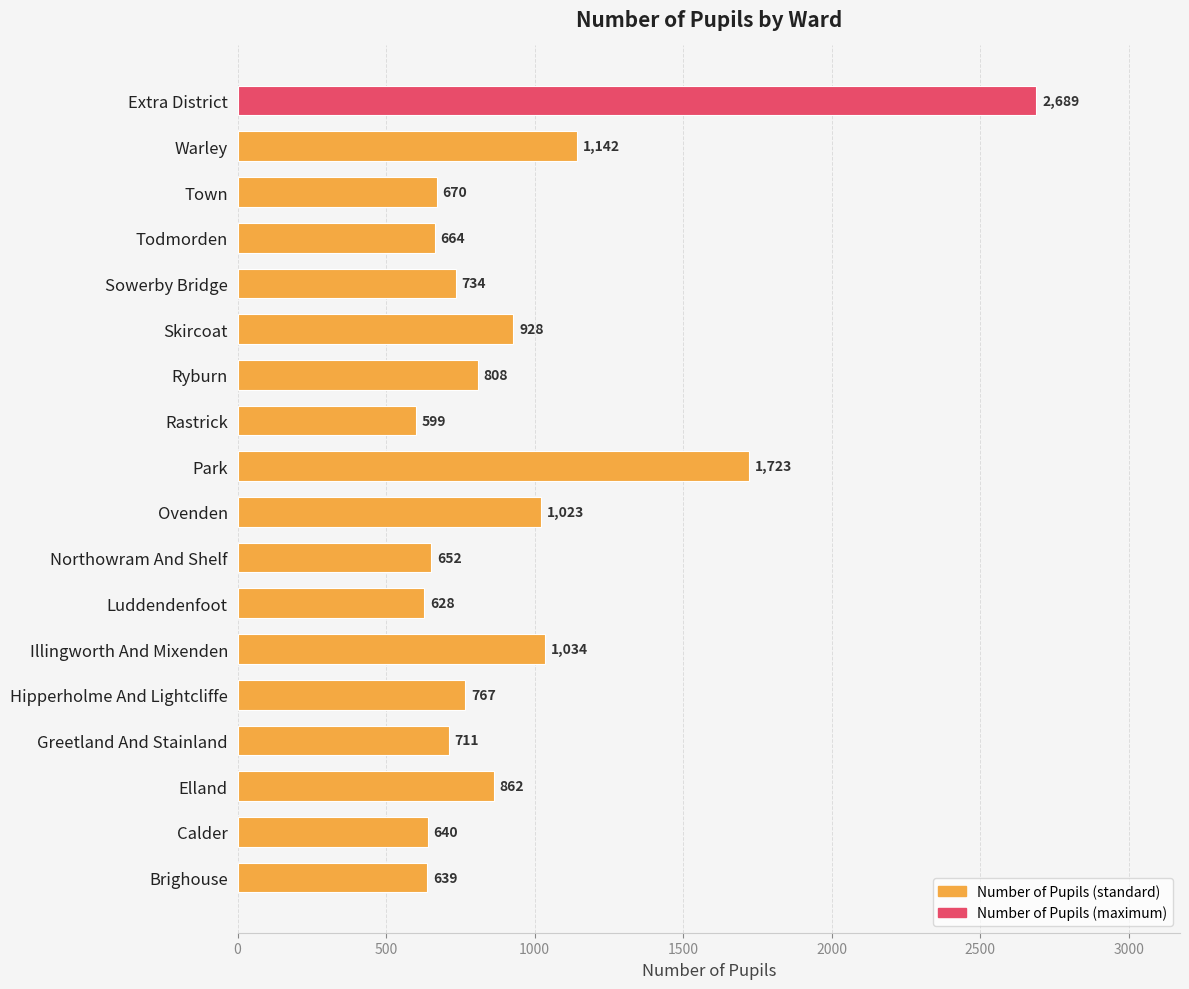

What value does the data have at Brighouse, to the nearest 10?

640